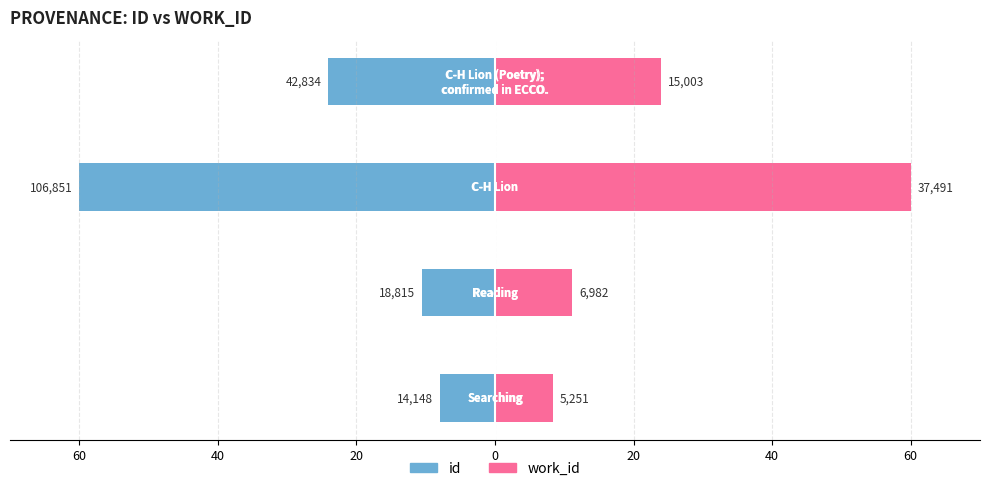

At 20, list the series in order from largest to smallest.

work_id, id